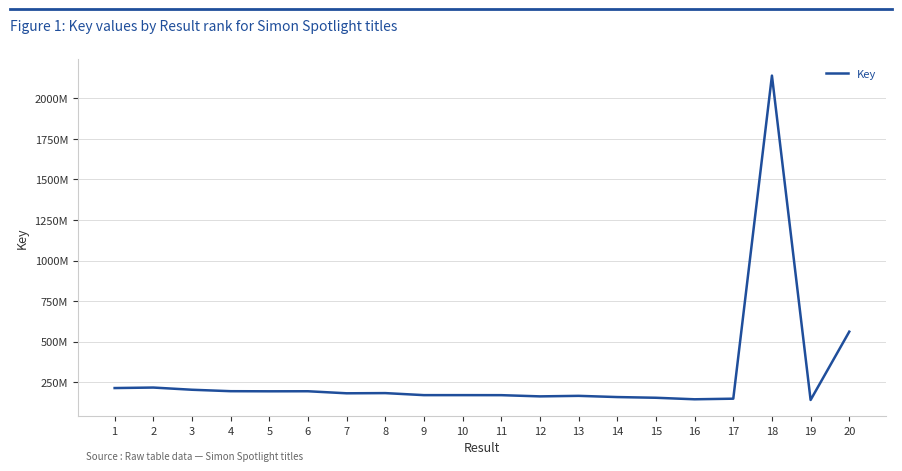

What is the maximum value shown in the chart?

2141033787